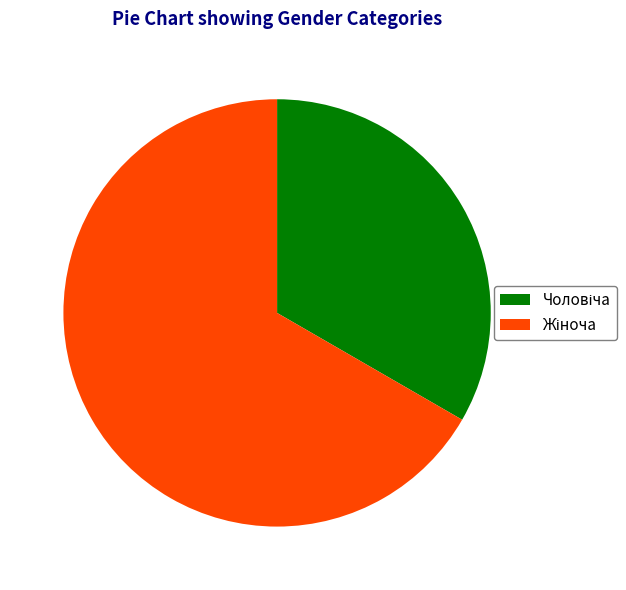

Does any single category account for the majority?

Yes